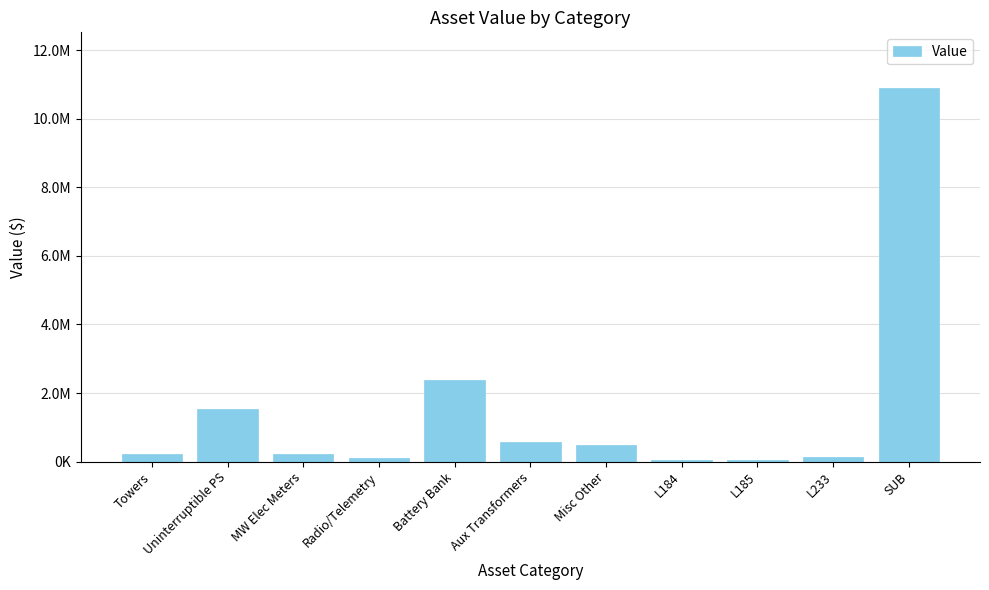

What is the sum of all values?

16633706.6